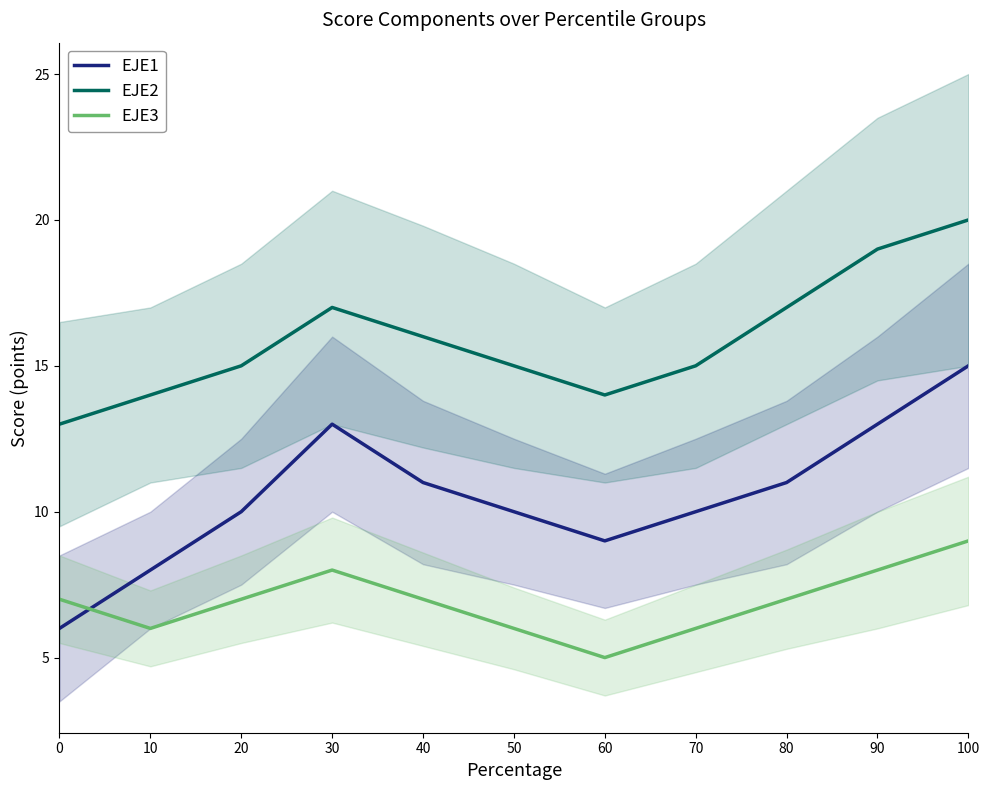

Reading right to left, what are all the values shown in this chart?

EJE1: 100=15	90=13	80=11	70=10	60=9	50=10	40=11	30=13	20=10	10=8	0=6
EJE2: 100=20	90=19	80=17	70=15	60=14	50=15	40=16	30=17	20=15	10=14	0=13
EJE3: 100=9	90=8	80=7	70=6	60=5	50=6	40=7	30=8	20=7	10=6	0=7